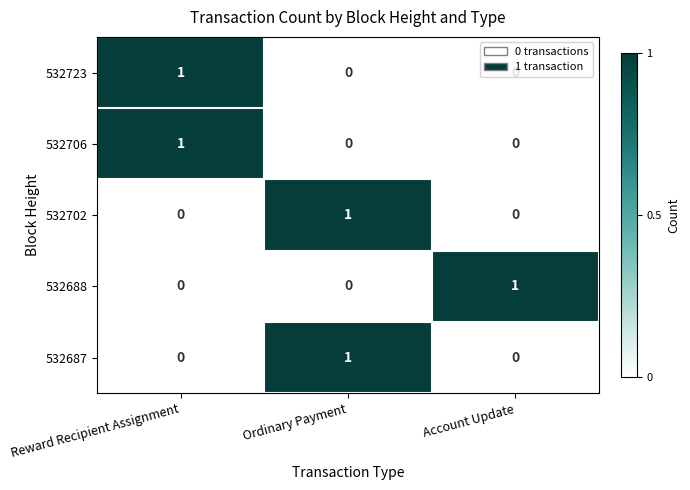

Count the 532706 values in the range 0 to 1.

3